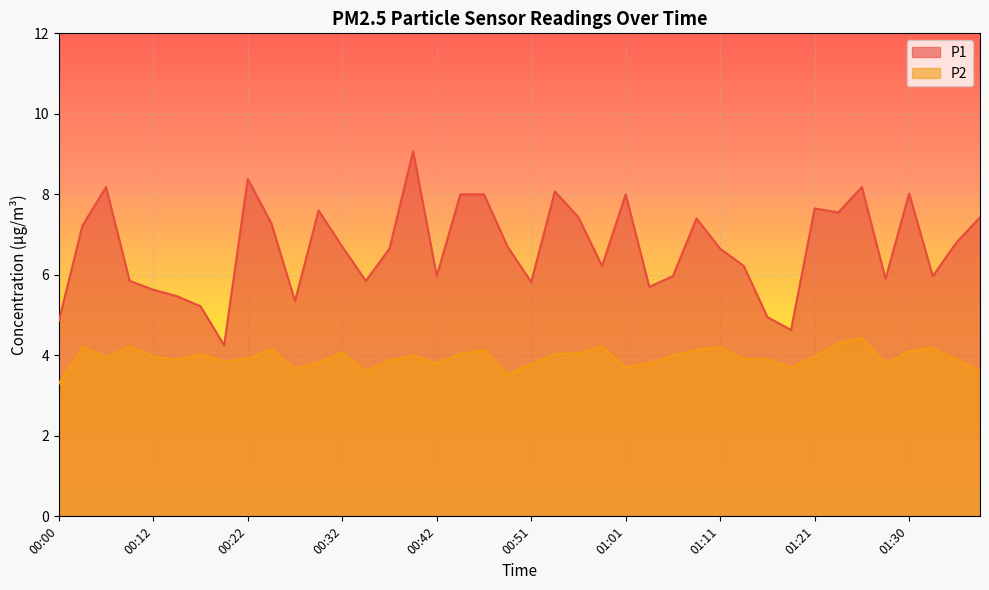

What is the label of the 13th point from the right?

01:08